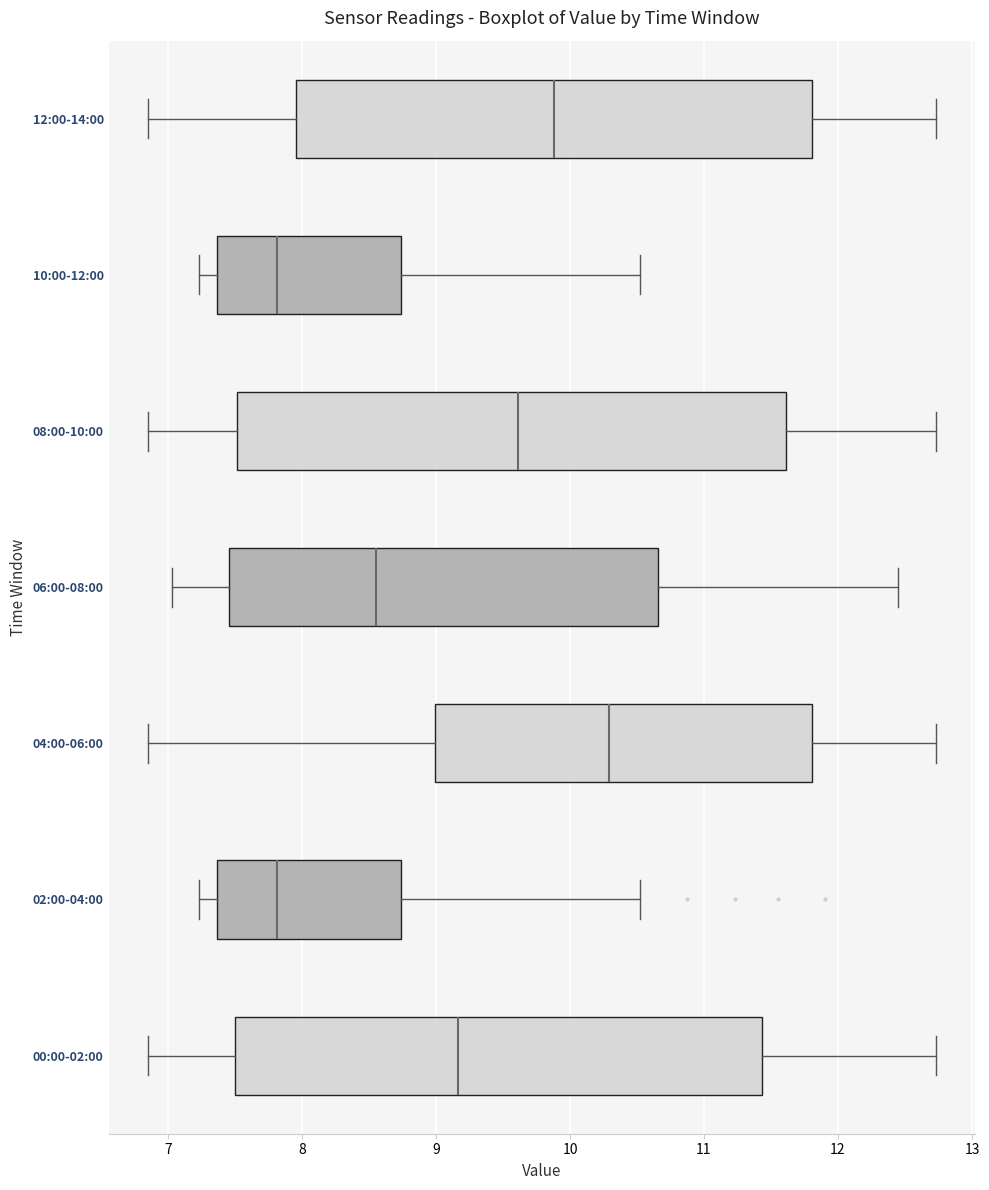

Which box is the widest, from its left edge to its right edge?

08:00-10:00